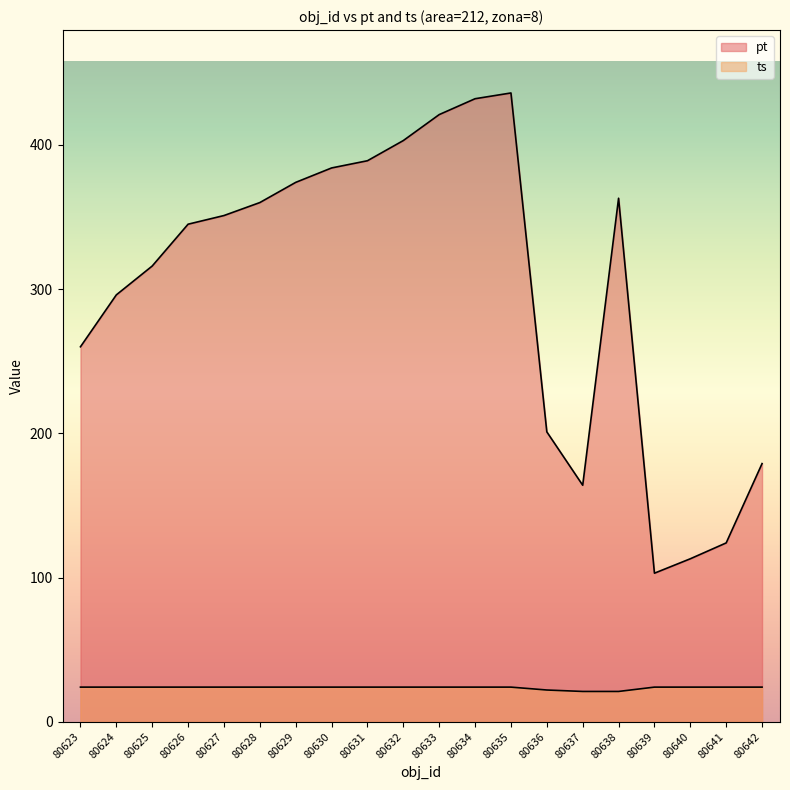

True or false: ts has more than 2 points higher than both neighbors.

False